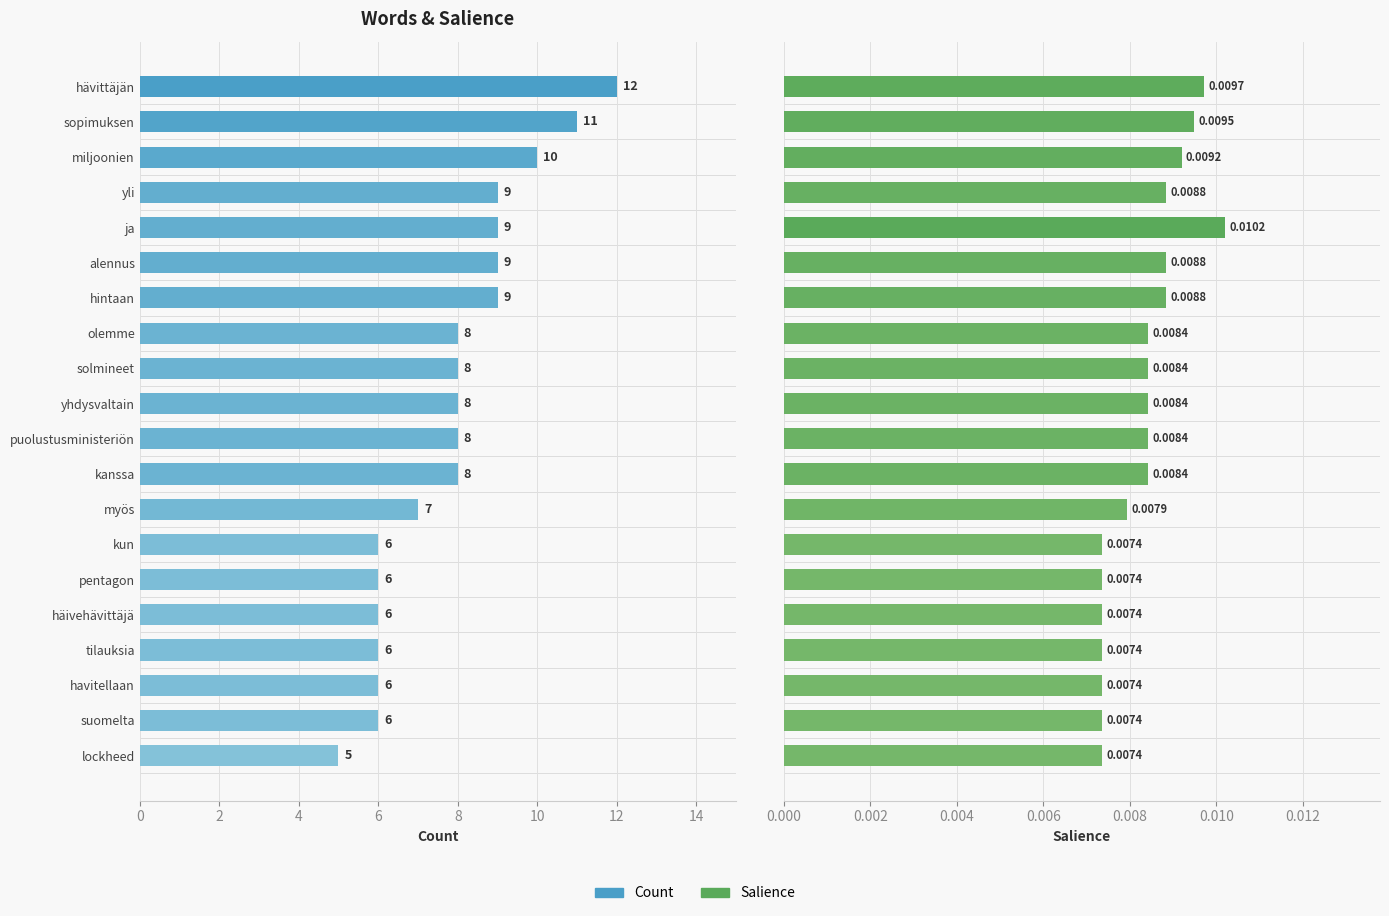

What is the label of the 9th bar from the right?

kanssa